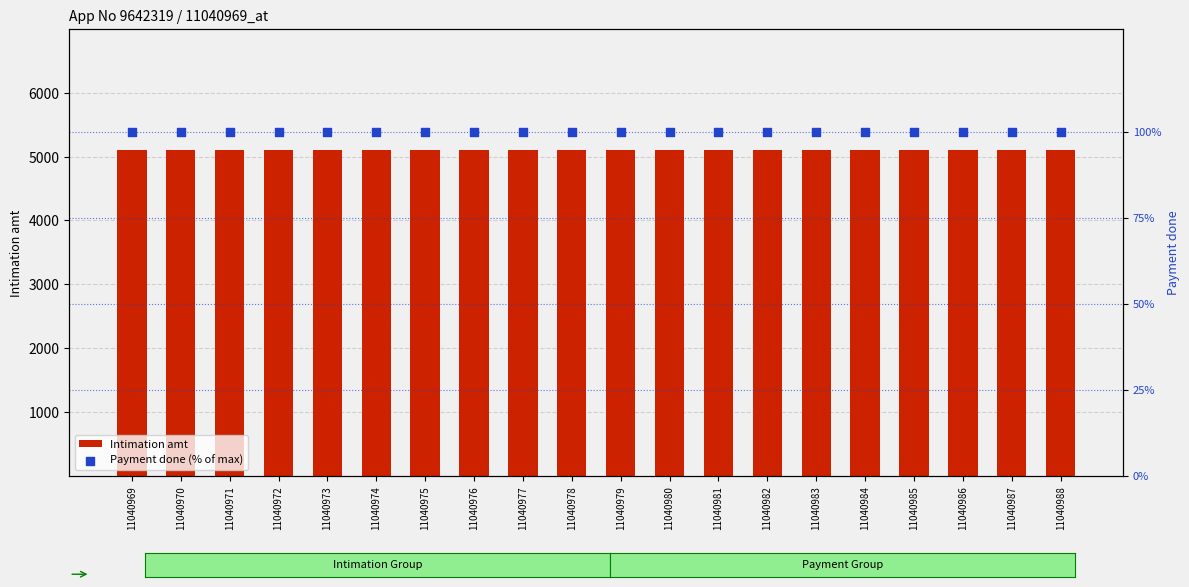

What are all the series names shown in the legend?

Intimation amt, Payment done (% of max)